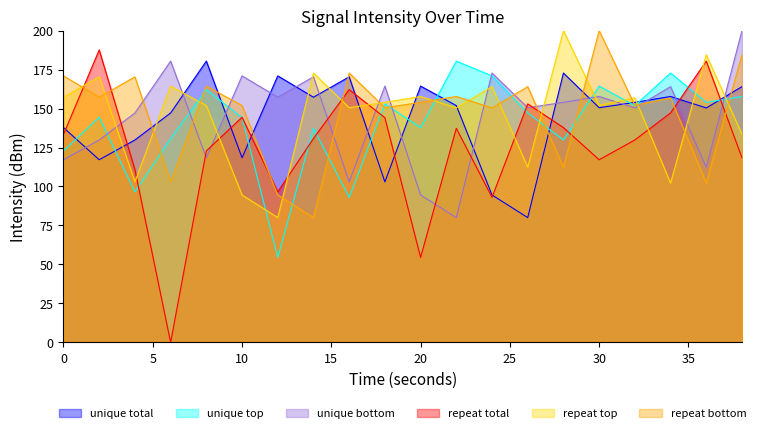

In repeat top, how many points are higher than both neighbors (excluding endpoints)?

8